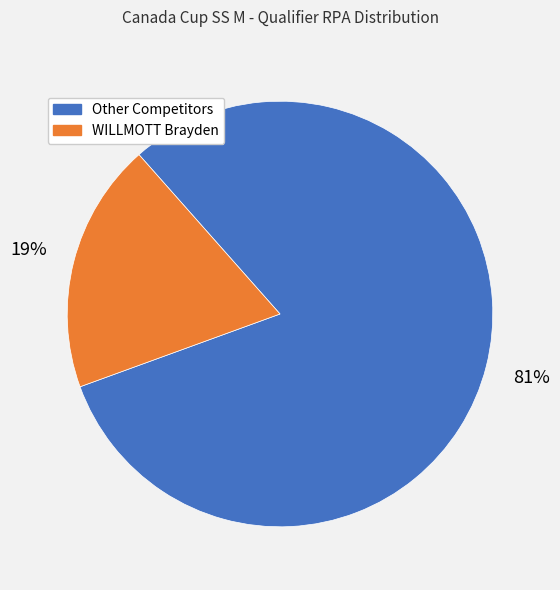

Which category has the biggest portion of the pie?

Other Competitors